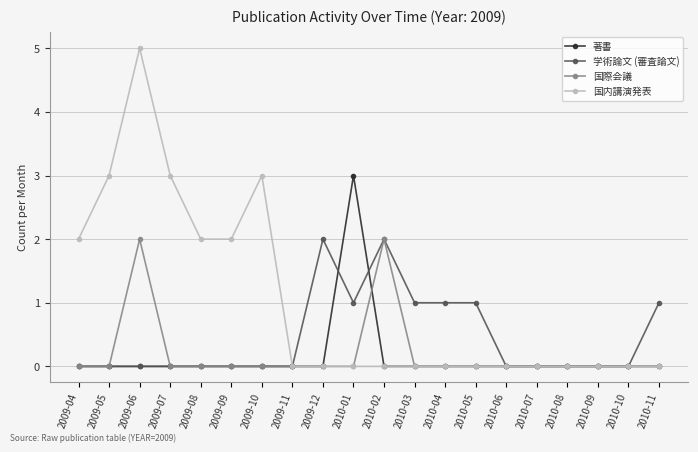

What are all the series names shown in the legend?

著書, 学術論文 (審査論文), 国際会議, 国内講演発表